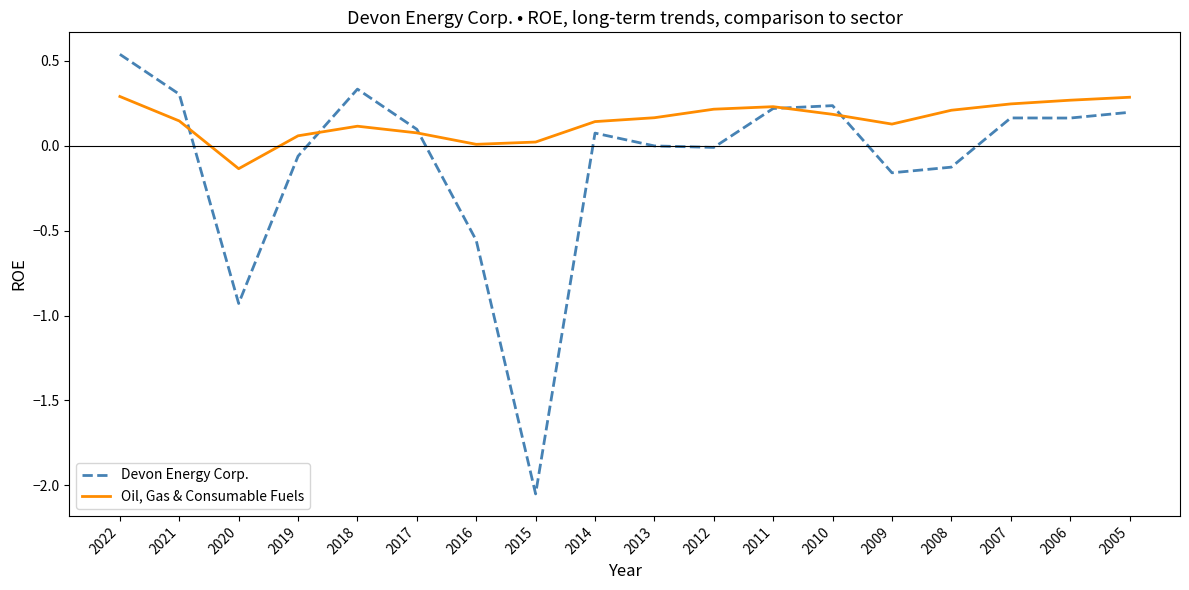

Which series has the widest spread of values?

Devon Energy Corp.